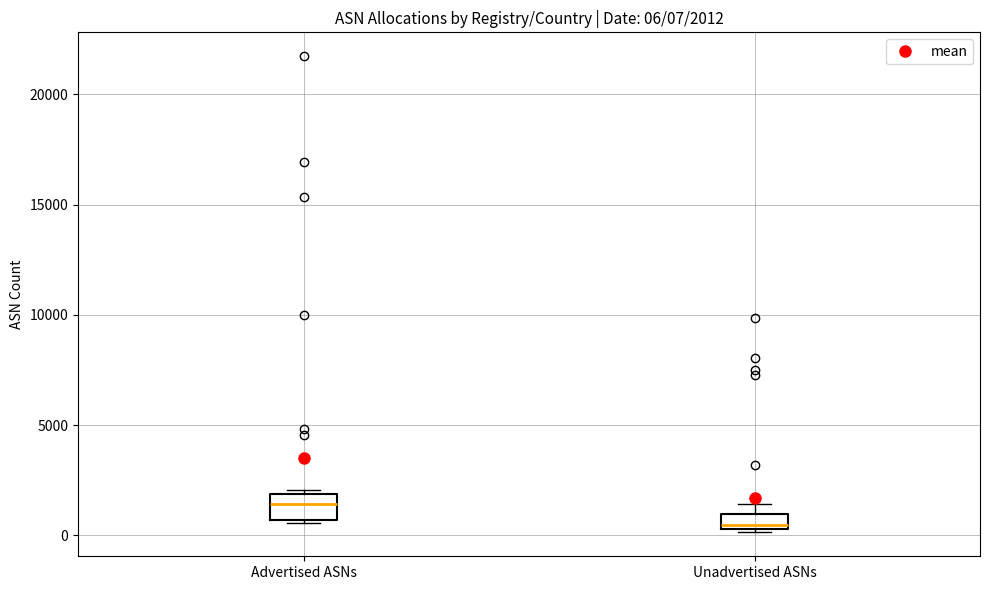

Which box has the lowest median line?

Unadvertised ASNs